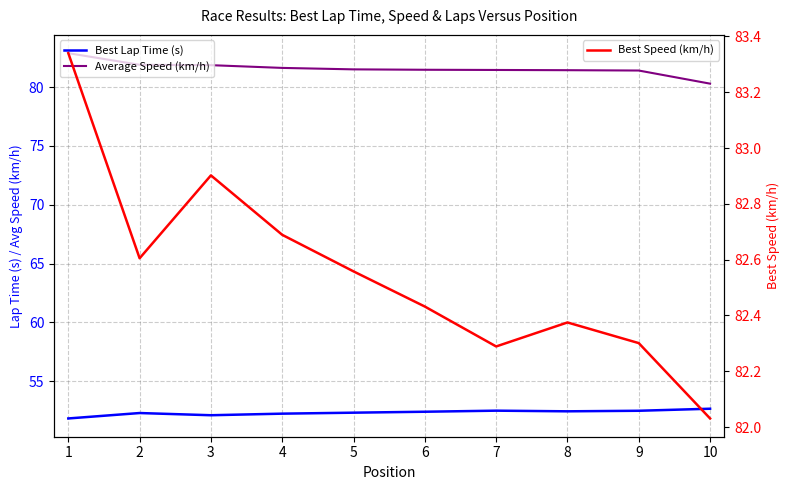

How many data points in Average Speed (km/h) are above 81?

9